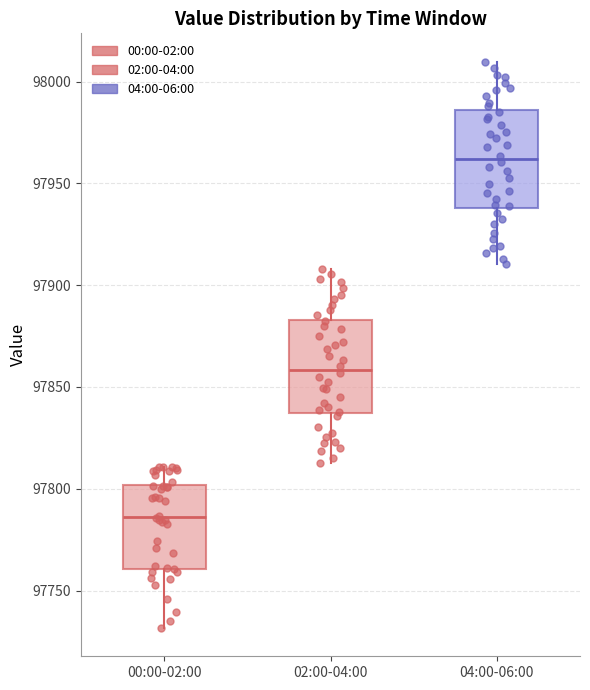

Reading left to right, read every box against the y-axis: the position of its median line, the range the box covers, and the ends of its whiskers. The values are not printed on the chart, so give them approximately, as read against the axis.

00:00-02:00: median 97785, box 97760 to 97800, whiskers 97730 to 97810
02:00-04:00: median 97860, box 97835 to 97885, whiskers 97815 to 97910
04:00-06:00: median 97960, box 97940 to 97985, whiskers 97910 to 98010